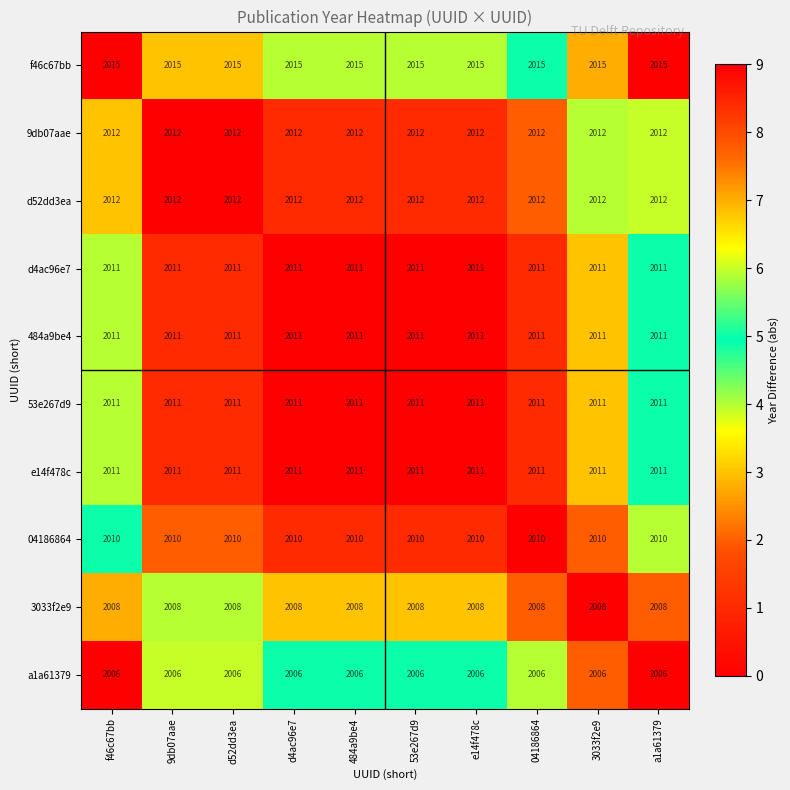

What is the sum of the 04186864 values at e14f478c and d4ac96e7?

4020